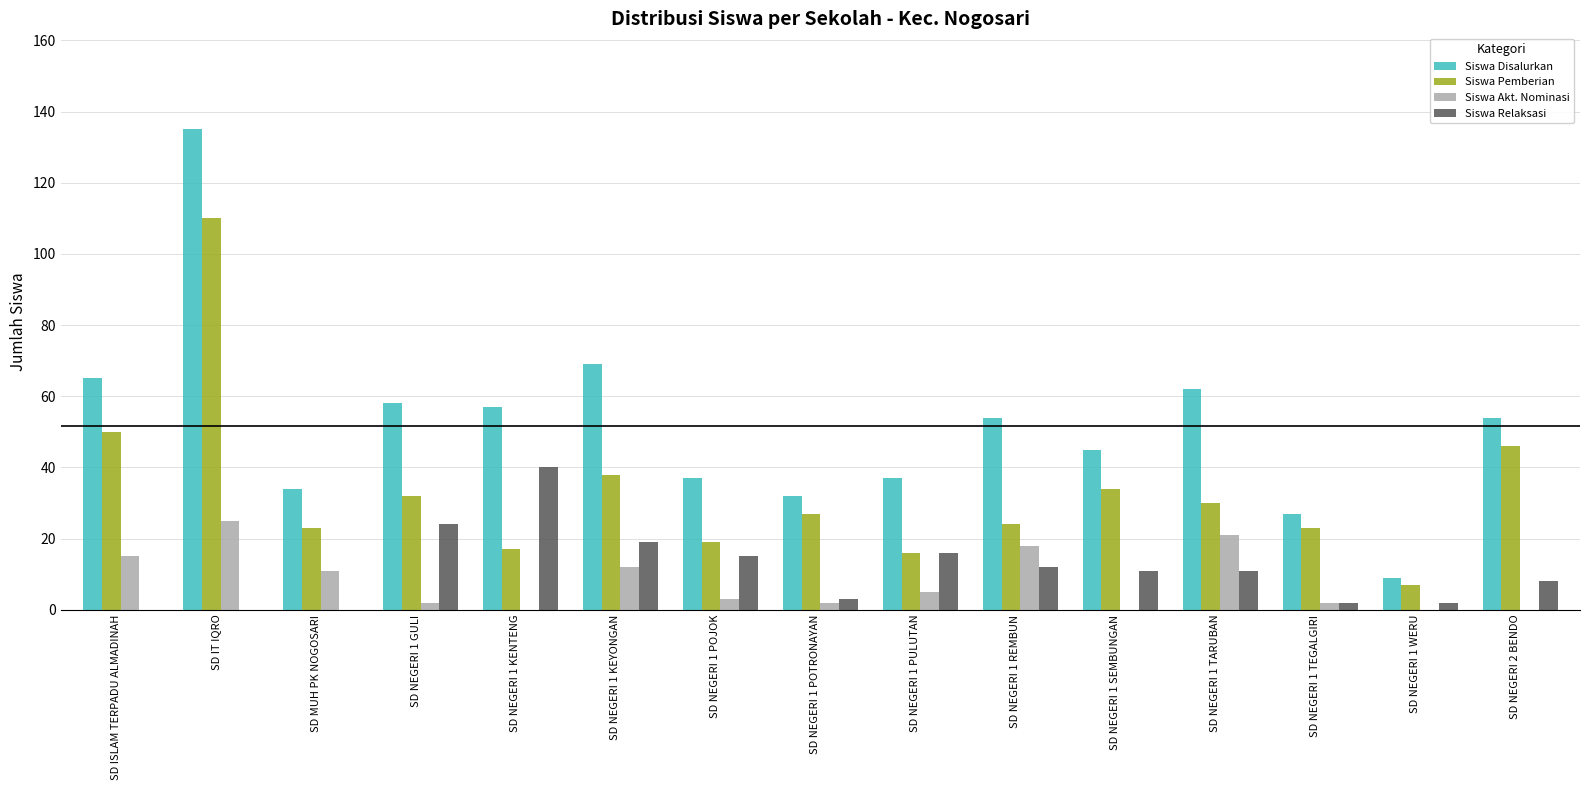

The value of Siswa Disalurkan at SD NEGERI 1 SEMBUNGAN is 80. True or false?

False